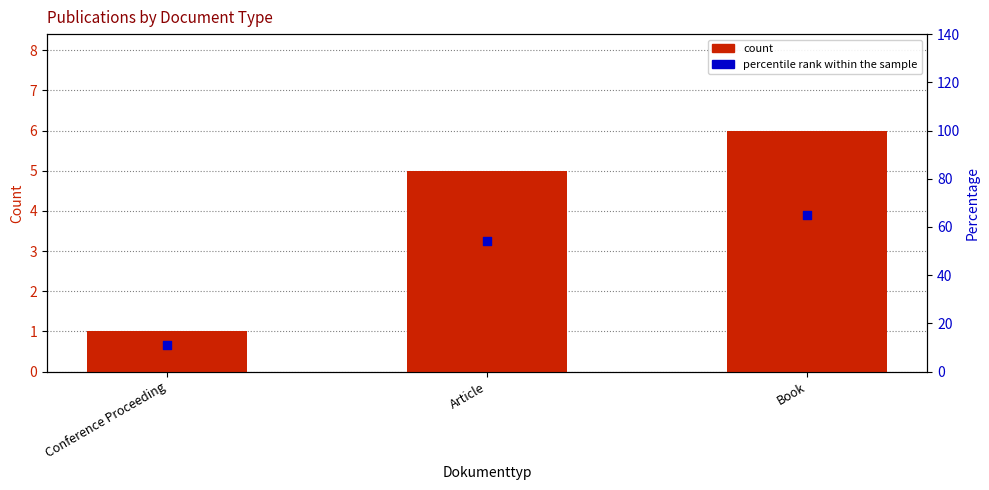

At how many categories does at least one series exceed 42?

2